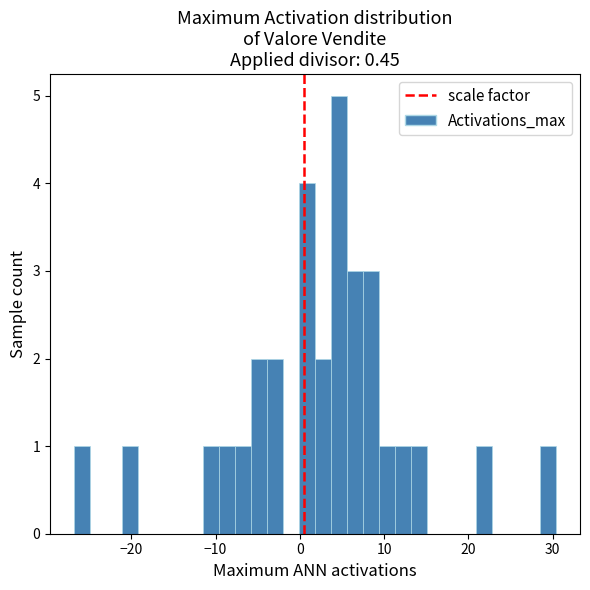

Around what value on the x-axis is the tallest bar? Give the approximate position of its centre, as read against the axis.

5